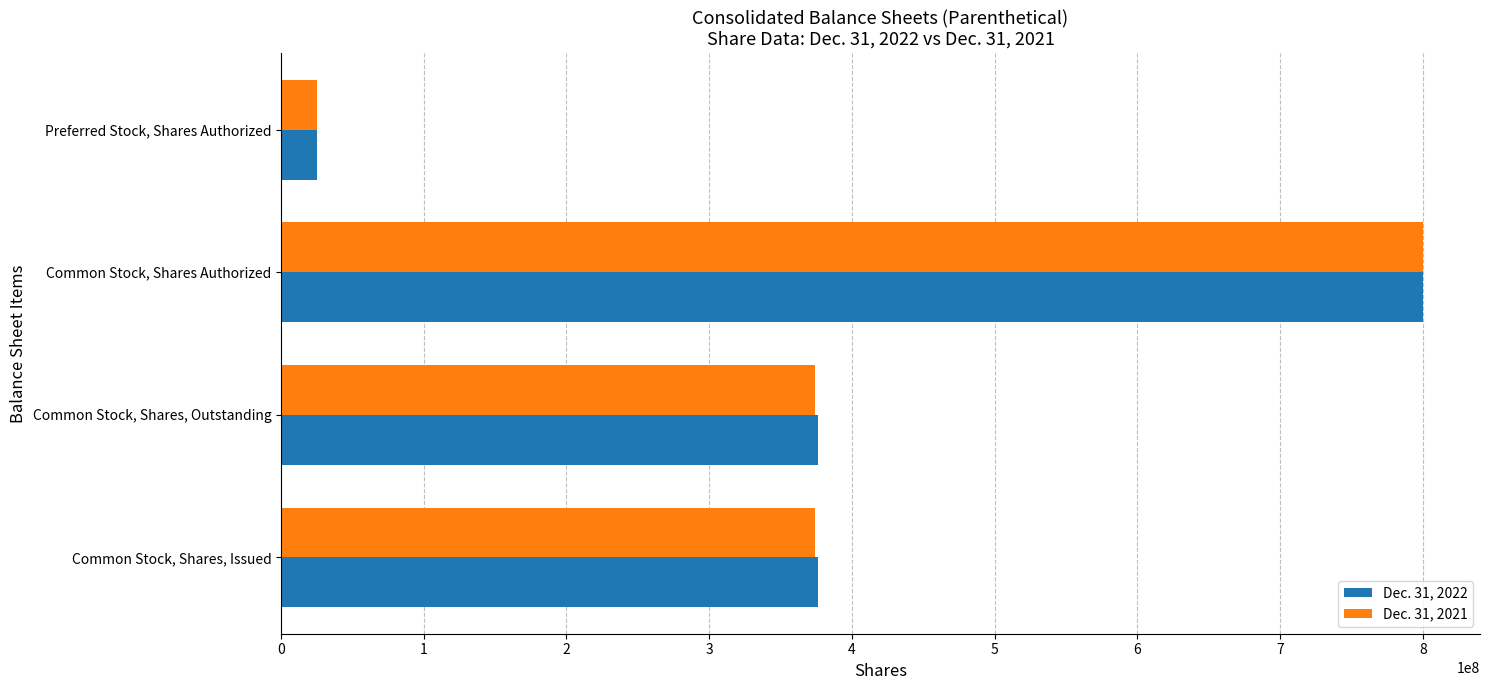

What is the greatest value displayed?

800000000